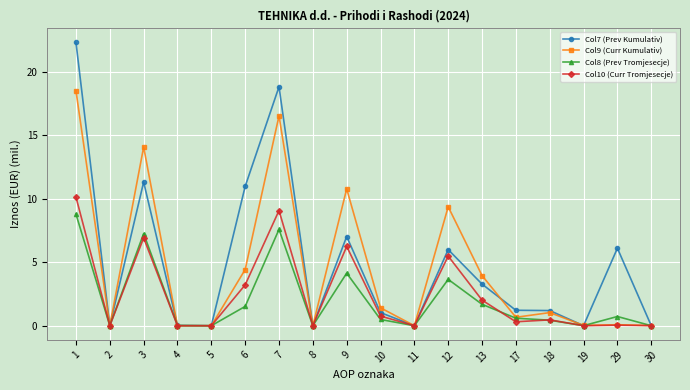

Rank the series by their maximum value, from lowest to highest.

Col8 (Prev Tromjesecje), Col10 (Curr Tromjesecje), Col9 (Curr Kumulativ), Col7 (Prev Kumulativ)